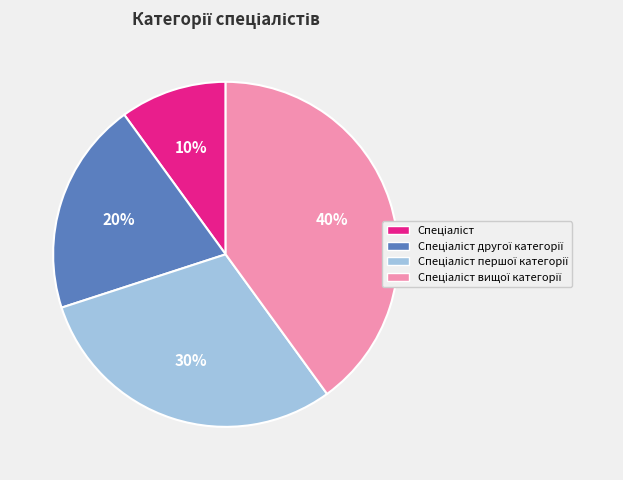

Does any single category account for the majority?

No